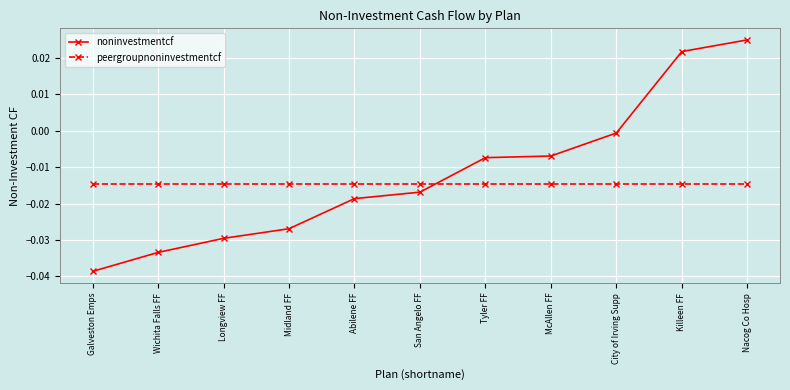

True or false: noninvestmentcf and peergroupnoninvestmentcf cross at least once.

True